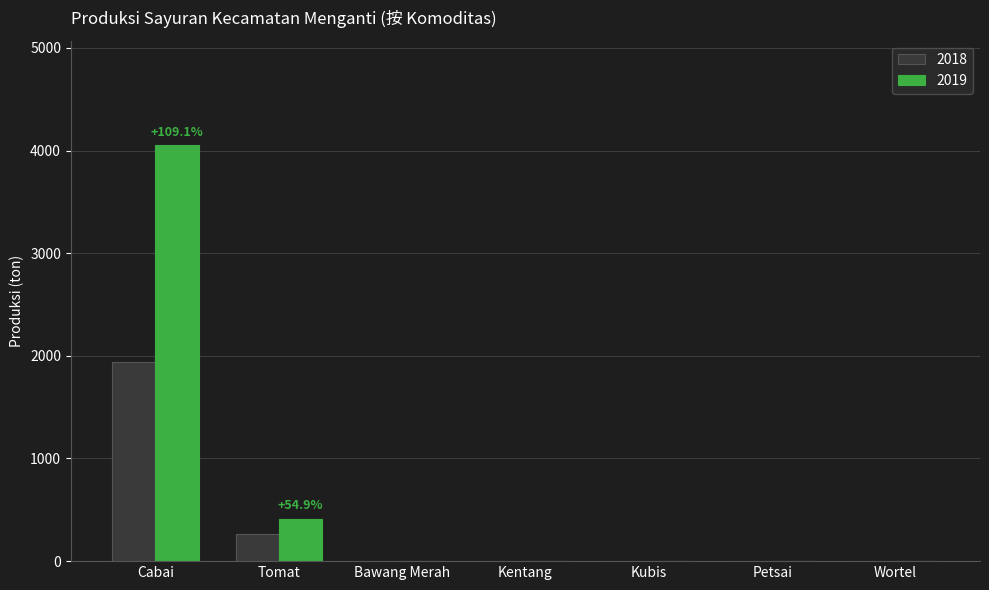

How many distinct data groups are displayed?

2